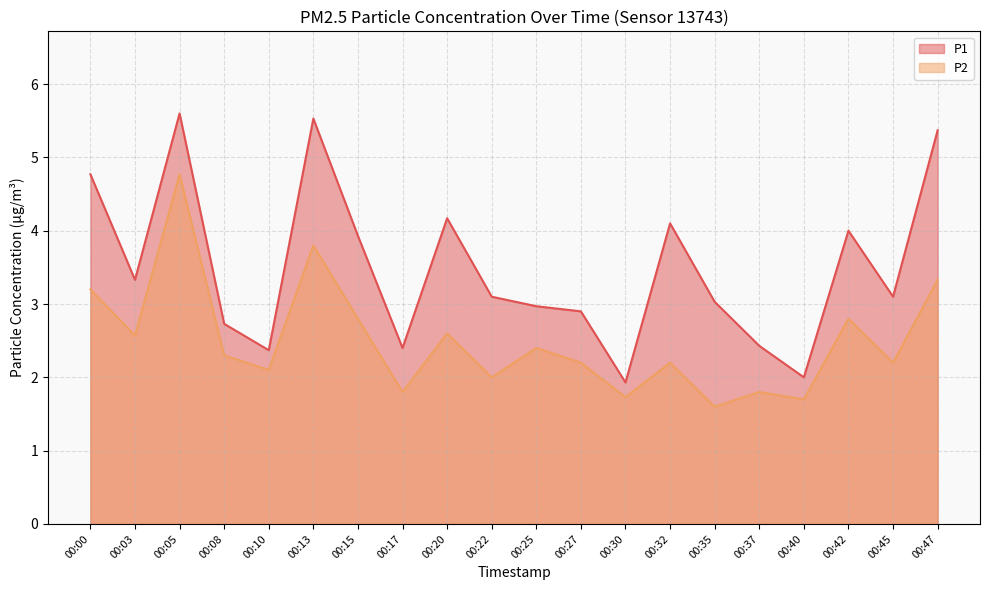

Reading left to right, extract all data points from this chart.

P1: 00:00=4.8	00:03=3.3	00:05=5.6	00:08=2.7	00:10=2.4	00:13=5.5	00:15=3.9	00:17=2.4	00:20=4.2	00:22=3.1	00:25=3.0	00:27=2.9	00:30=1.9	00:32=4.1	00:35=3.0	00:37=2.4	00:40=2.0	00:42=4.0	00:45=3.1	00:47=5.4
P2: 00:00=3.2	00:03=2.6	00:05=4.8	00:08=2.3	00:10=2.1	00:13=3.8	00:15=2.8	00:17=1.8	00:20=2.6	00:22=2.0	00:25=2.4	00:27=2.2	00:30=1.7	00:32=2.2	00:35=1.6	00:37=1.8	00:40=1.7	00:42=2.8	00:45=2.2	00:47=3.3